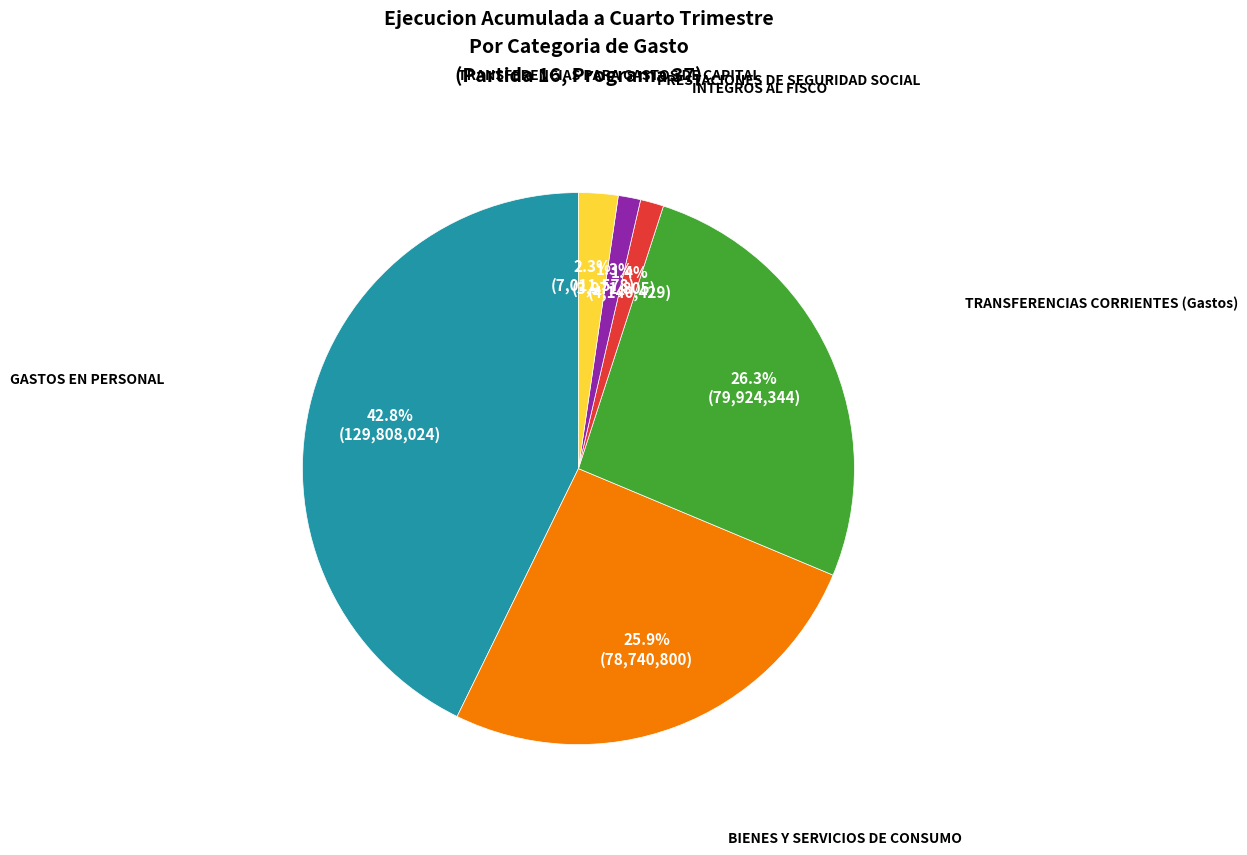

How many segments does this pie chart have?

6